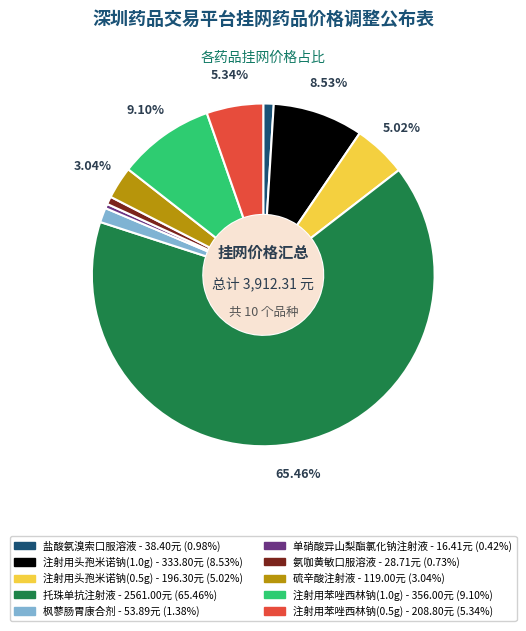

How many segments does this pie chart have?

10